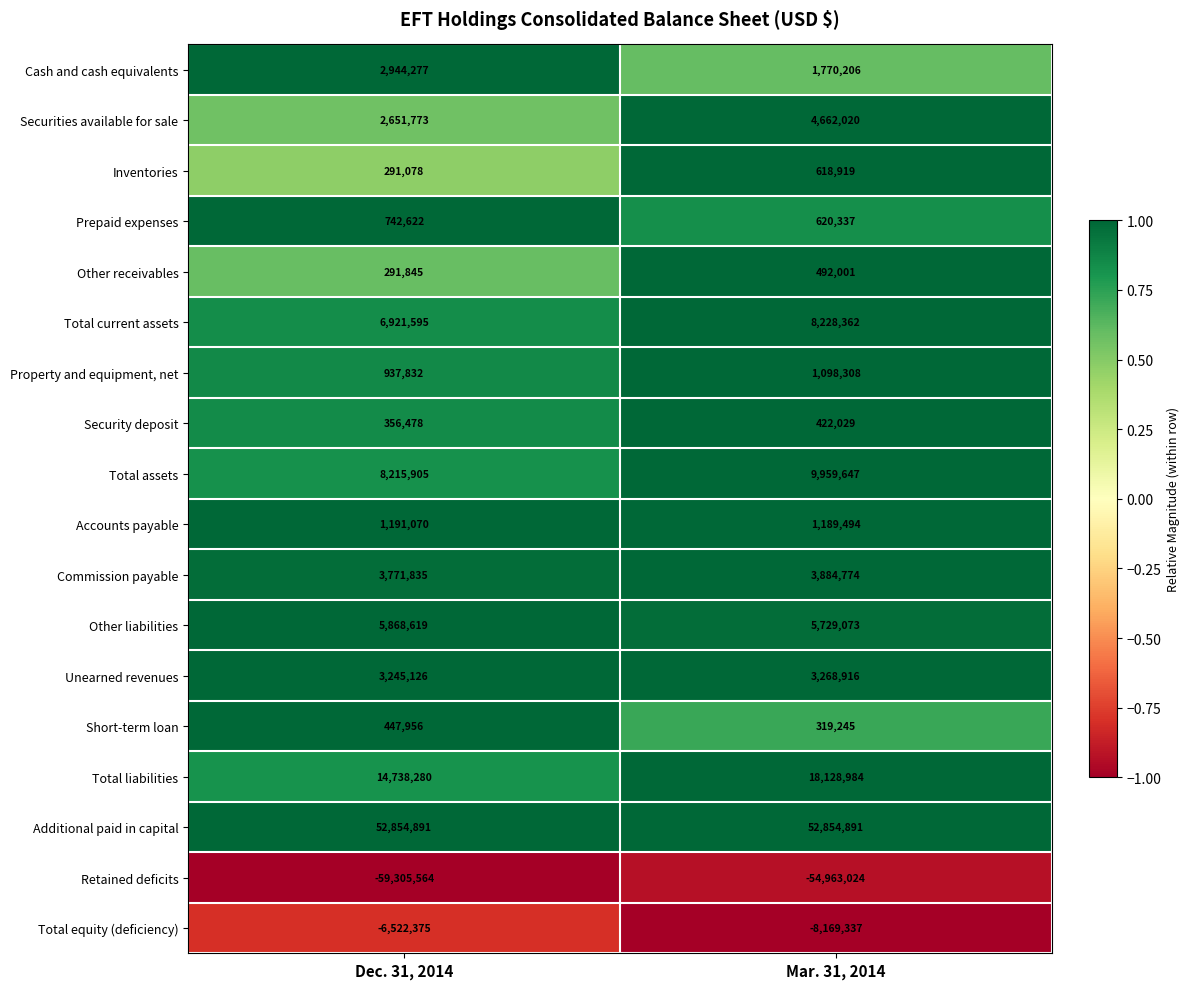

Between Dec. 31, 2014 and Mar. 31, 2014, which series saw the biggest shift?

Retained deficits